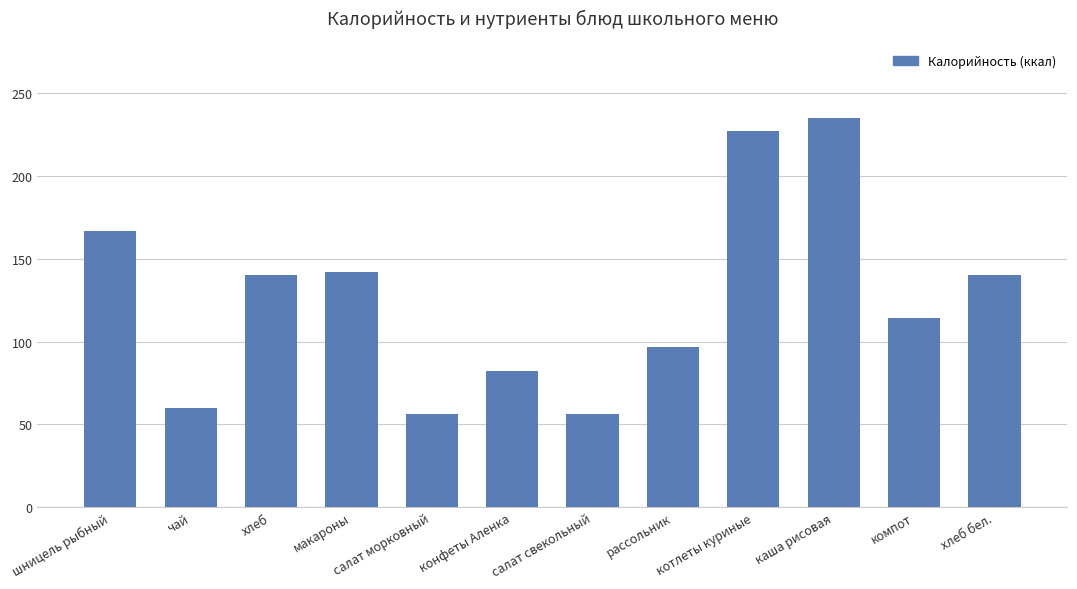

Reading right to left, list all the values displayed in this chart.

хлеб бел.=140	компот=114	каша рисовая=235	котлеты куриные=227	рассольник=97	салат свекольный=56	конфеты Аленка=82	салат морковный=56	макароны=142	хлеб=140	чай=60	шницель рыбный=167